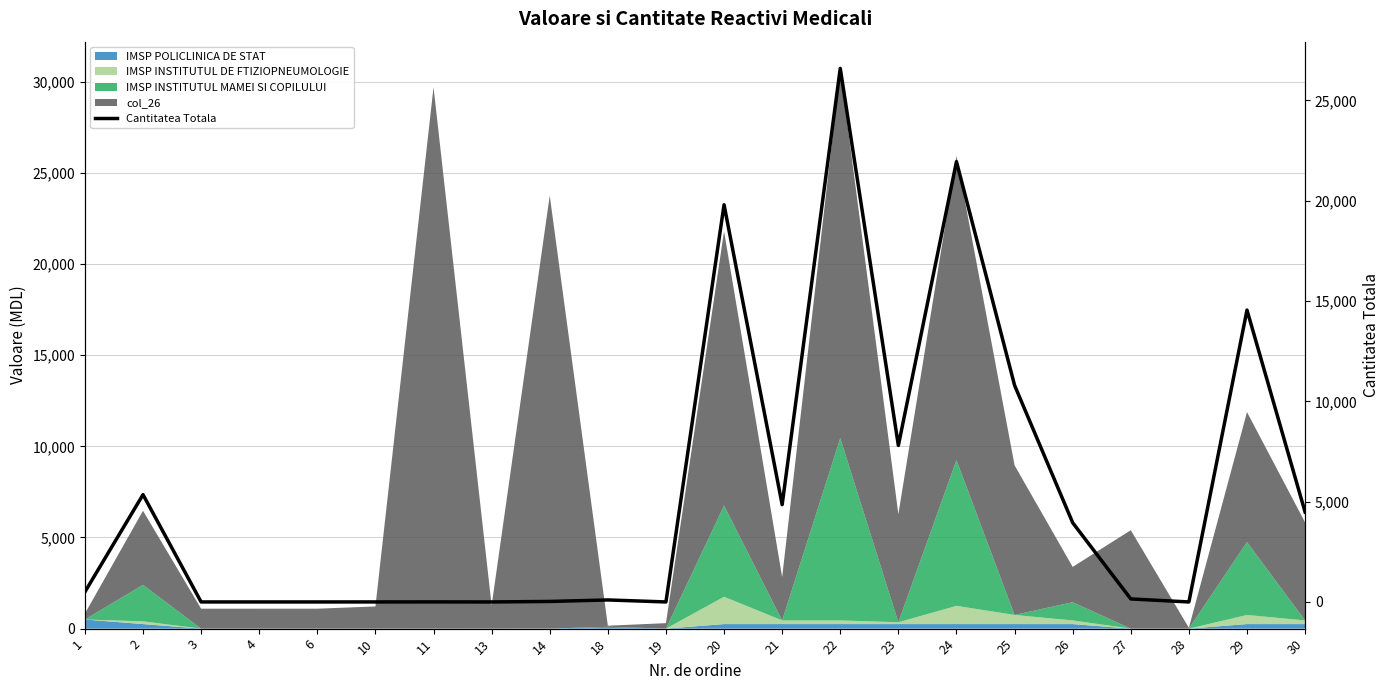

How many data points are less than 500?

11